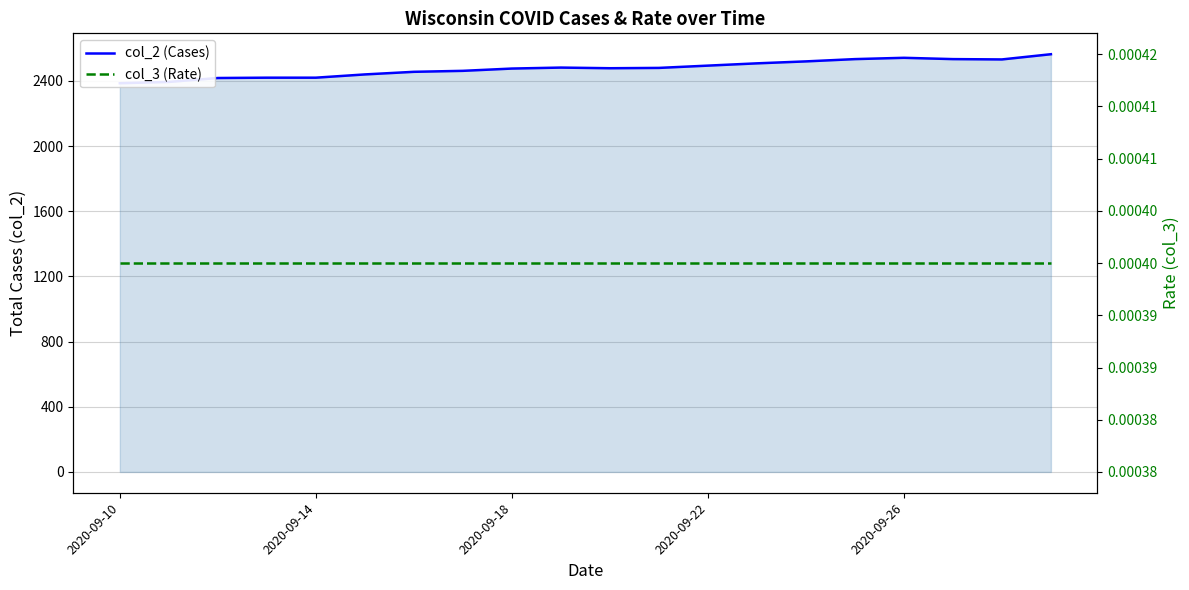

Does the chart display data point markers on the line(s)?

No